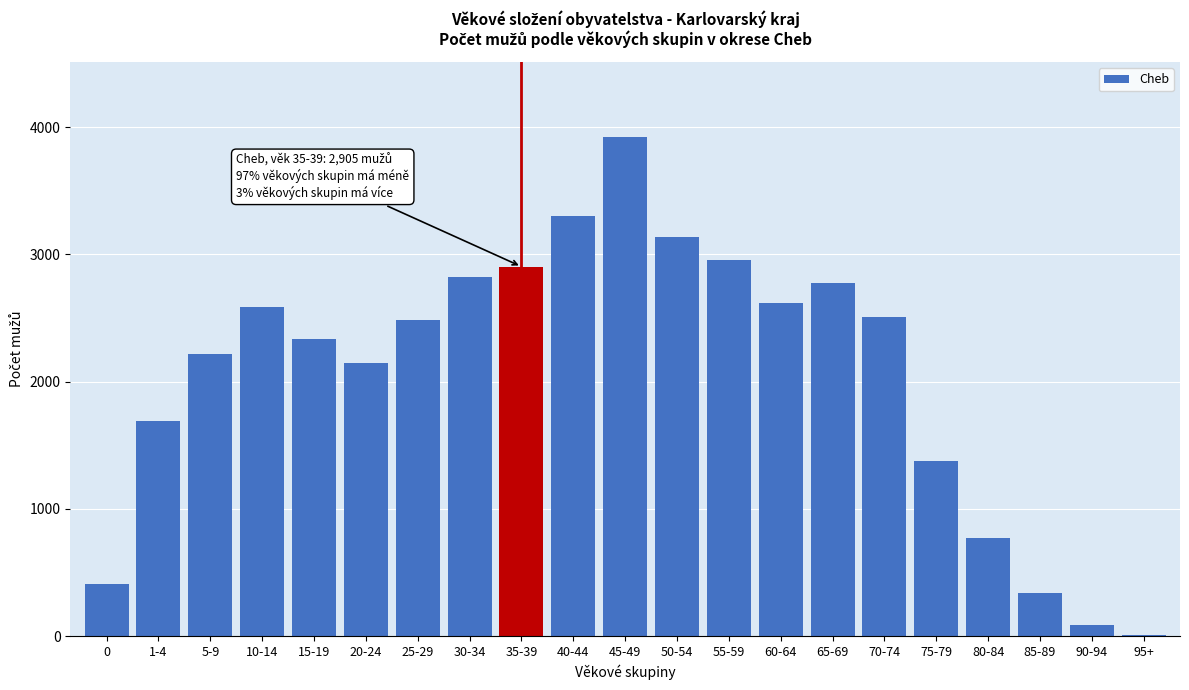

Reading right to left, list all the values displayed in this chart.

95+=8	90-94=88	85-89=343	80-84=772	75-79=1374	70-74=2508	65-69=2773	60-64=2620	55-59=2956	50-54=3137	45-49=3924	40-44=3299	35-39=2905	30-34=2825	25-29=2482	20-24=2150	15-19=2339	10-14=2591	5-9=2217	1-4=1689	0=414